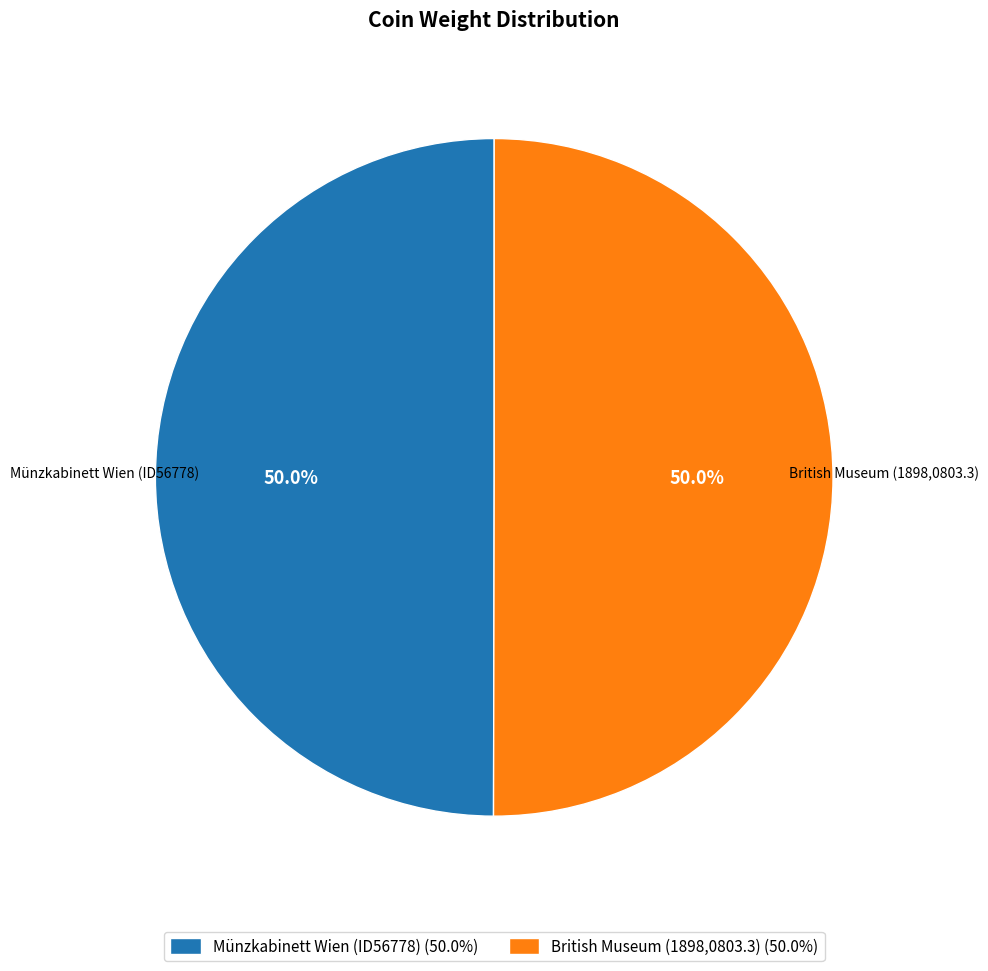

Count the number of slices in the pie.

2